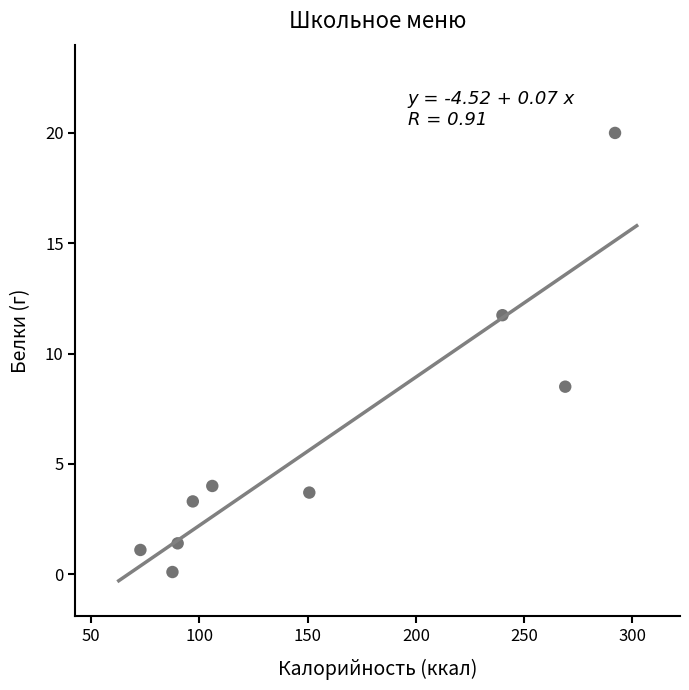

What is the range of Y values (max minus min)?

19.9